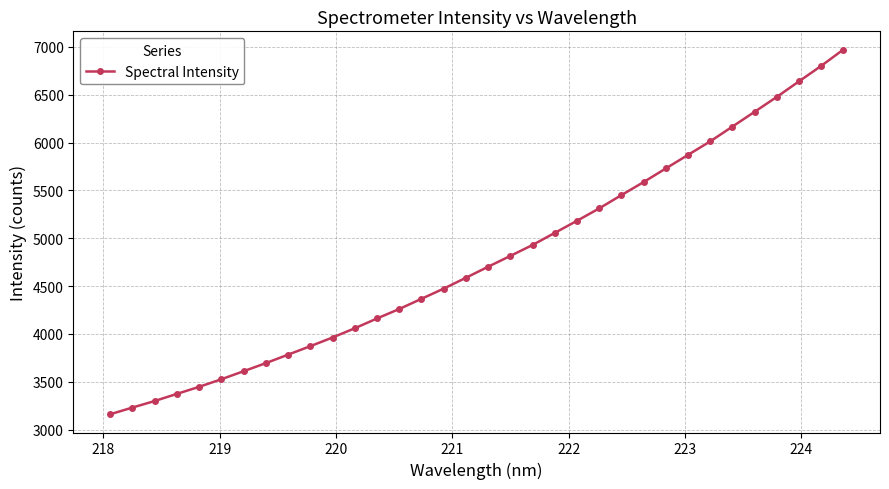

What is the value of the 2nd point from the left?

3230.7